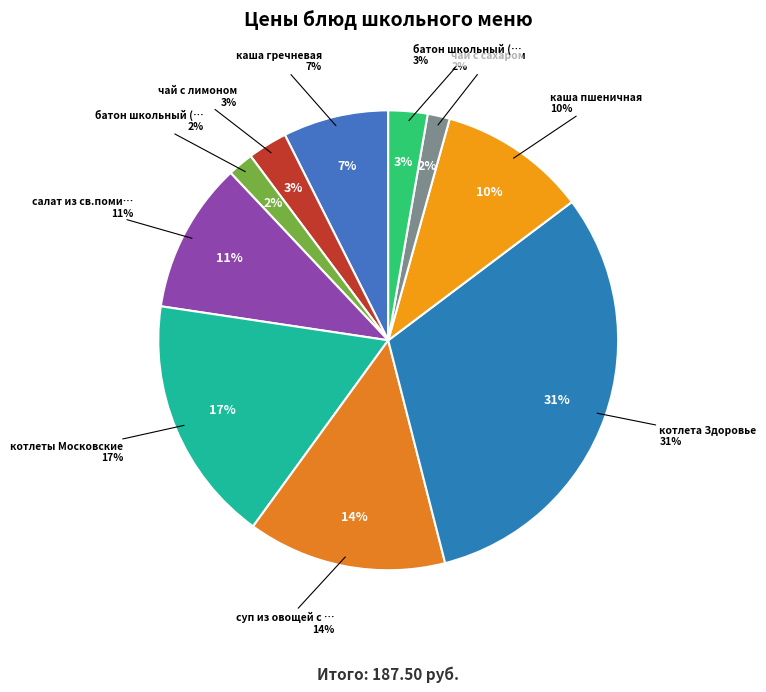

Rank the categories by value from highest to lowest.

котлета Здоровье, котлеты Московские, суп из овощей с курицей, салат из св.помидоров, каша пшеничная, каша гречневая, чай с лимоном, батон школьный (обед), батон школьный (завтрак), чай с сахаром